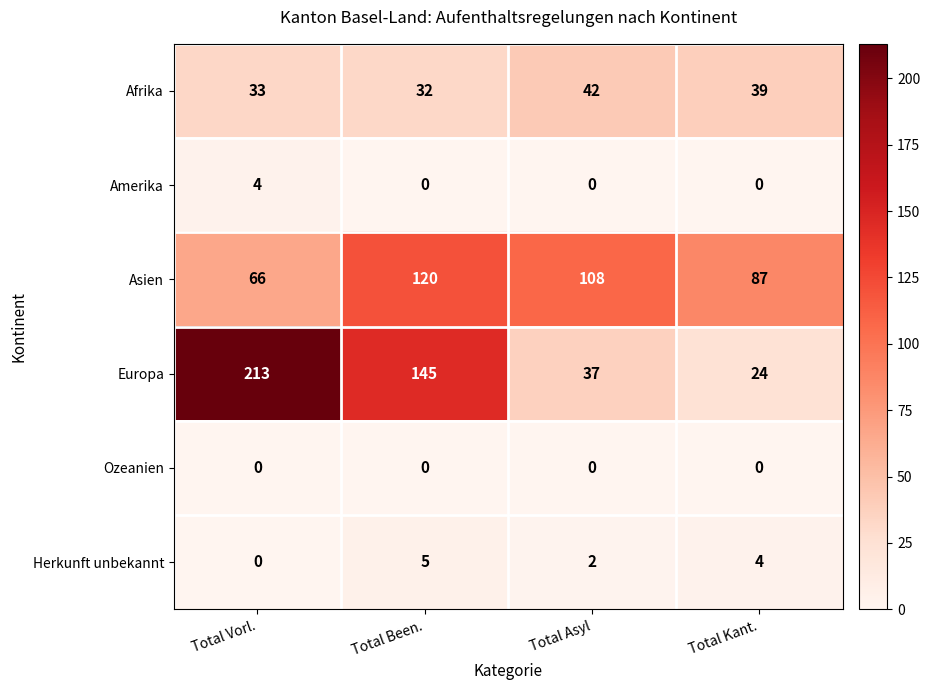

True or false: Amerika has a value of 0 at Total Asyl.

True